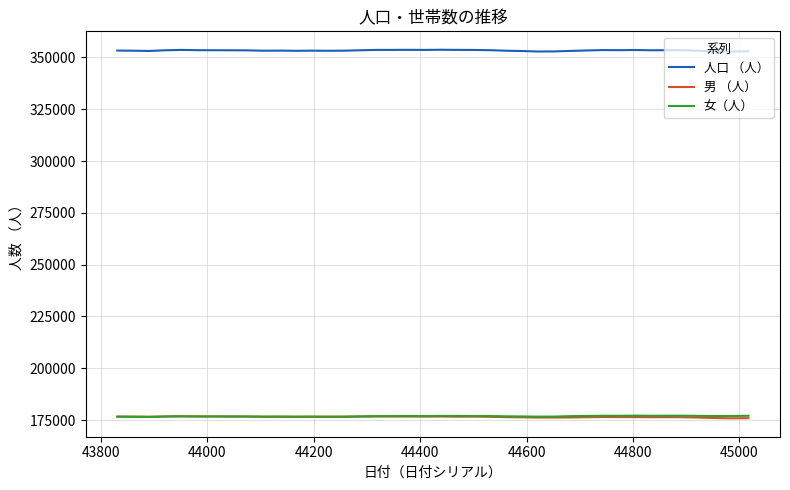

What is the sum of all 男 （人） values?

7059888